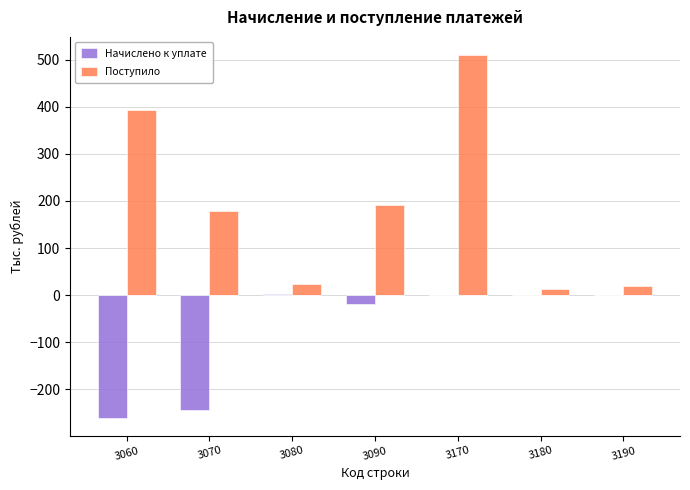

At how many categories does at least one series exceed 347?

2